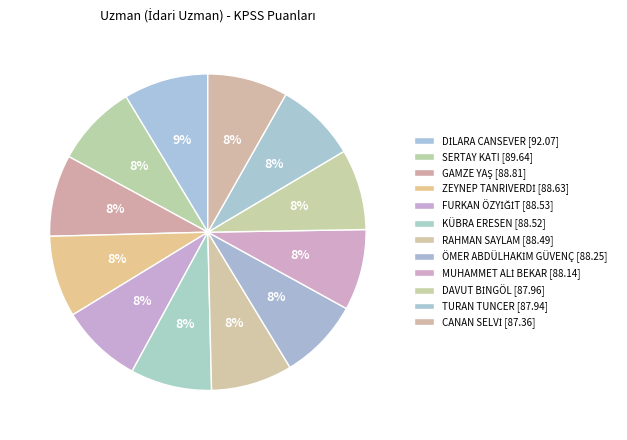

Is there any slice that represents more than half of the pie?

No